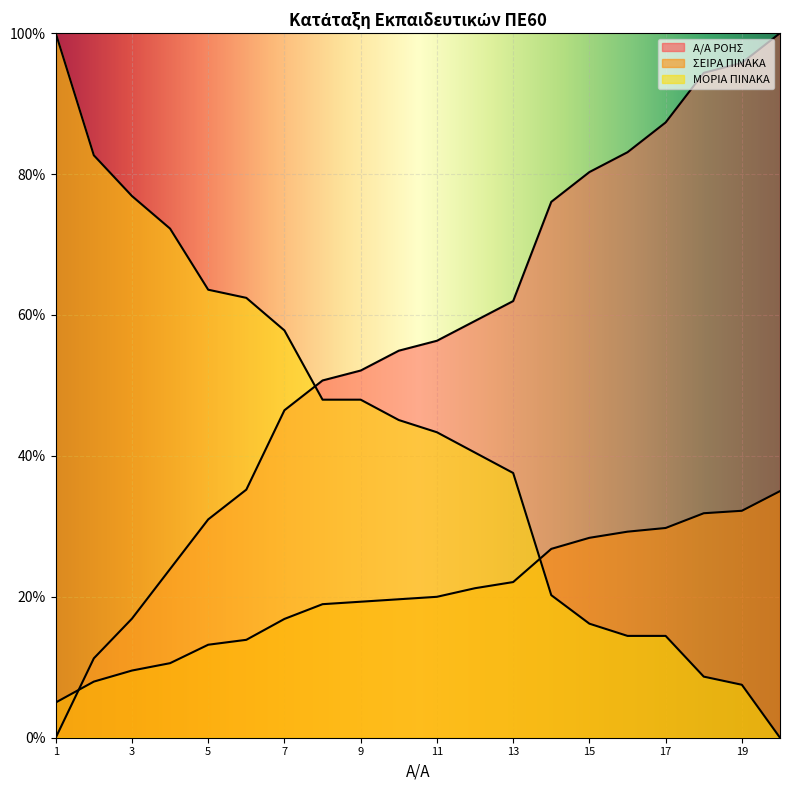

True or false: ΣΕΙΡΑ ΠΙΝΑΚΑ has more than 0 interior local peaks.

False